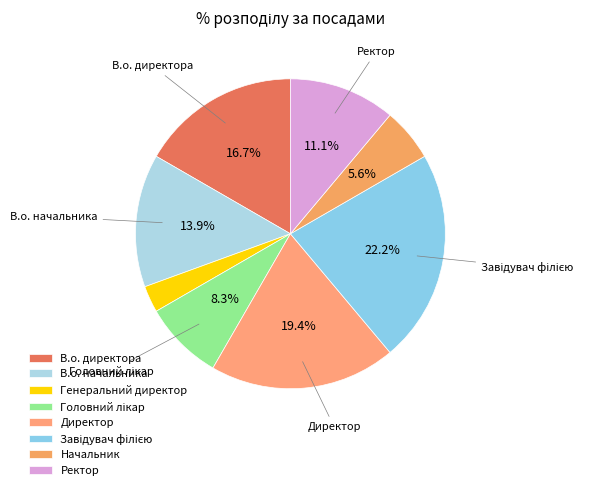

True or false: Начальник accounts for 6% of the total.

True